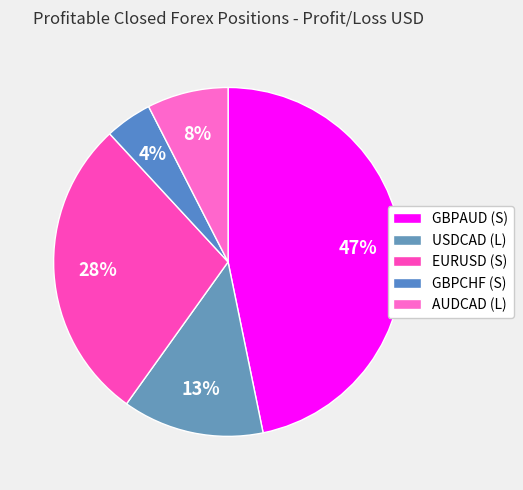

What percentage is NOT represented by AUDCAD (L)?

92.5%